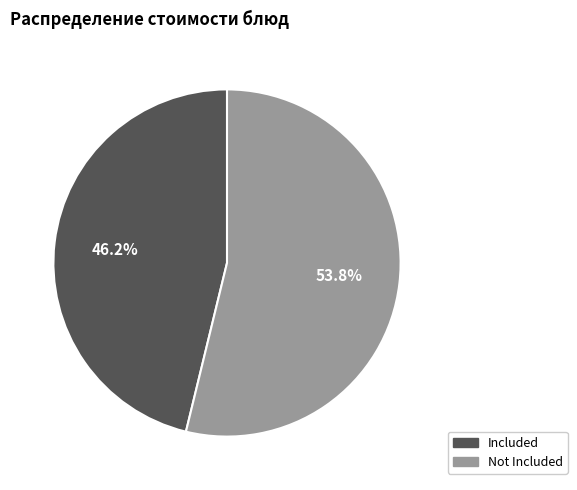

Between Not Included and Included, which is larger?

Not Included